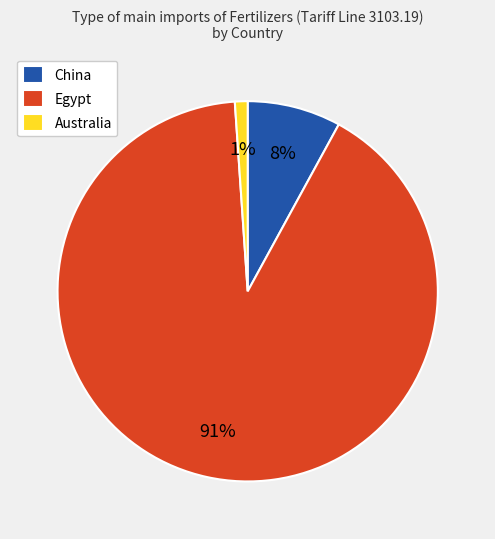

To the nearest percent, what portion does Egypt represent?

91%